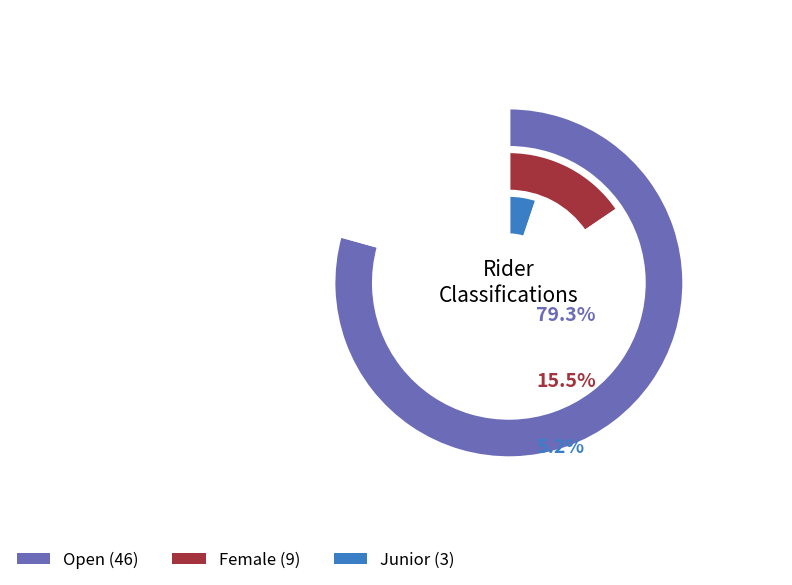

Count the number of slices in the pie.

3